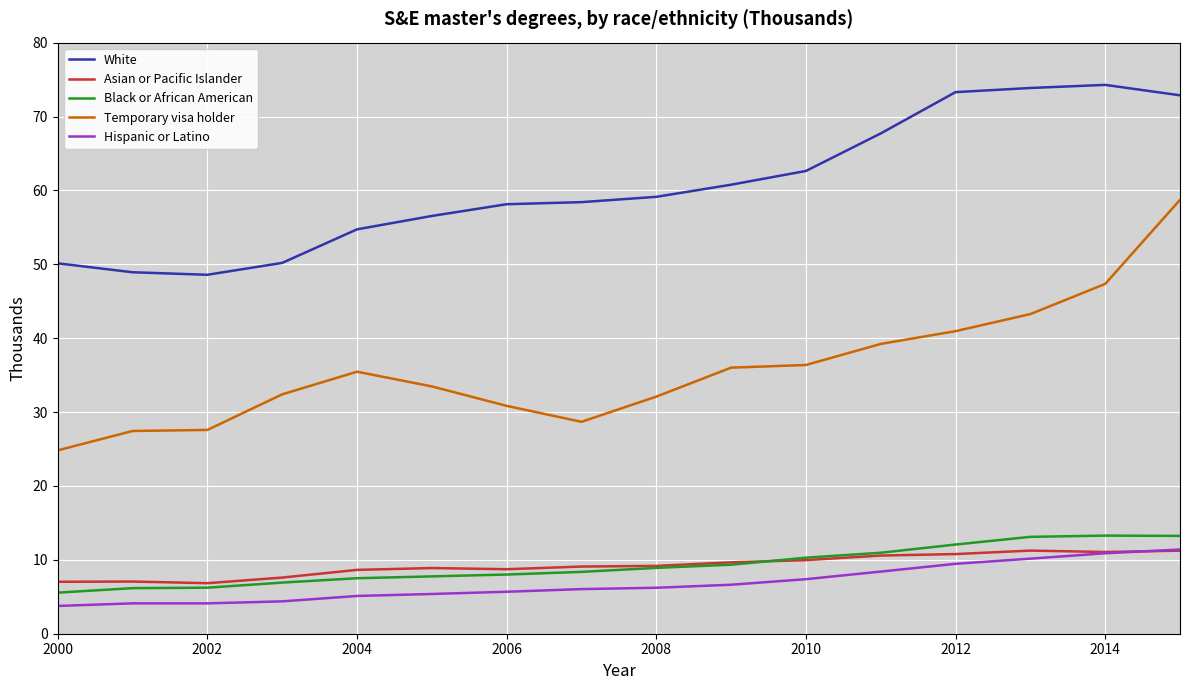

Which series has the largest total across all categories?

White